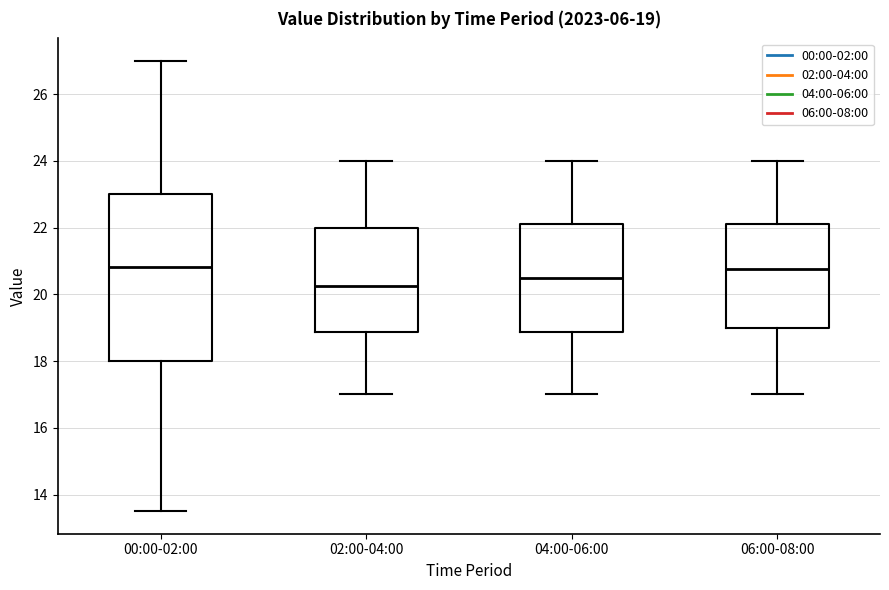

Which box is the tallest, from its lower edge to its upper edge?

00:00-02:00